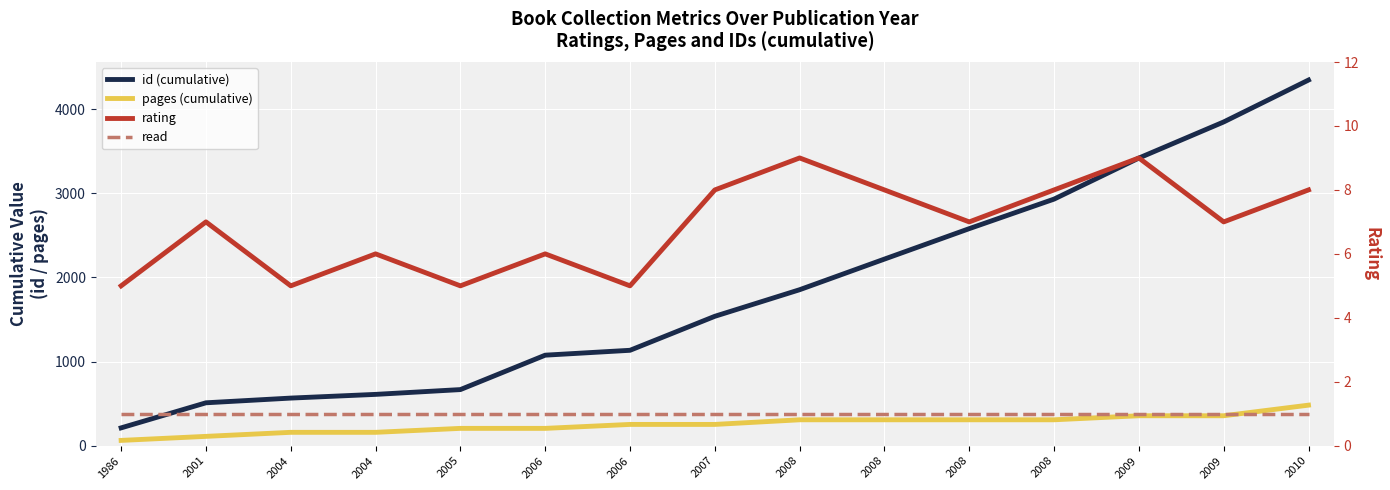

The read series shows 2 at 1986. True or false?

False